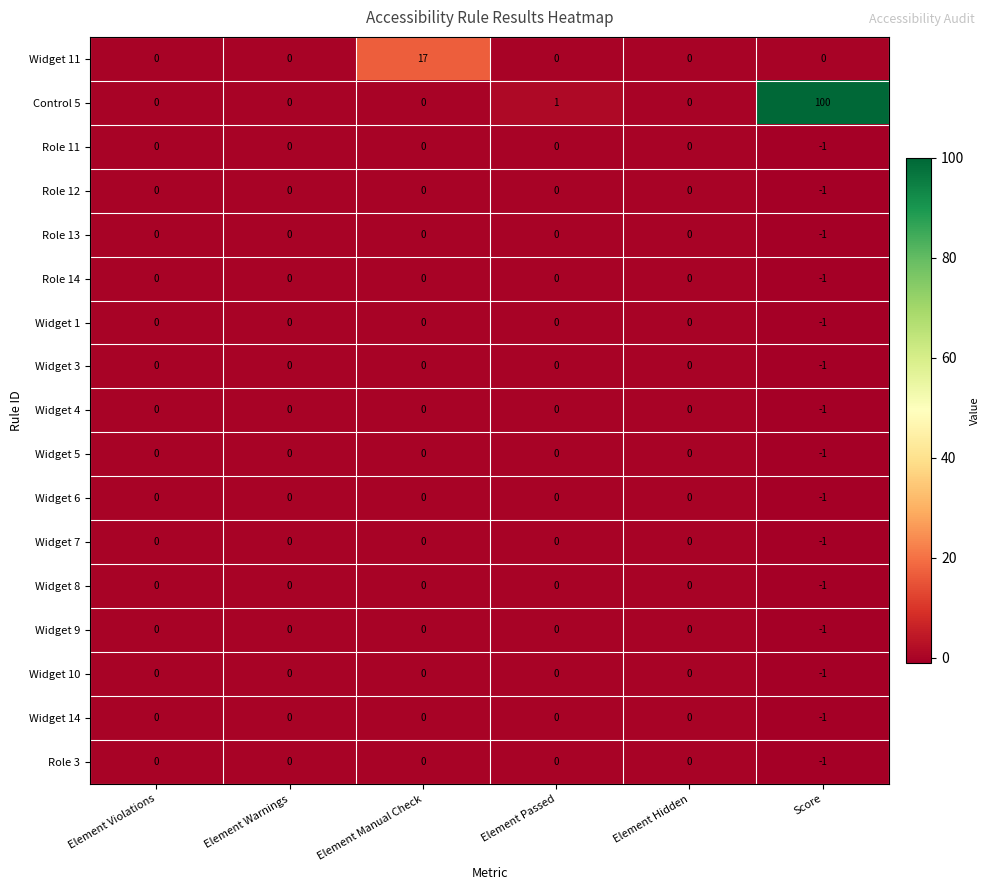

True or false: Control 5 has a value of 1 at Element Passed.

True